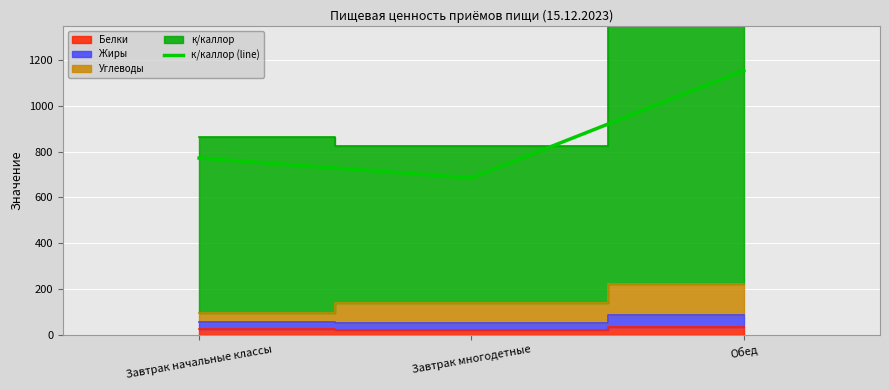

True or false: the data shows 208 at Завтрак многодетные.

False